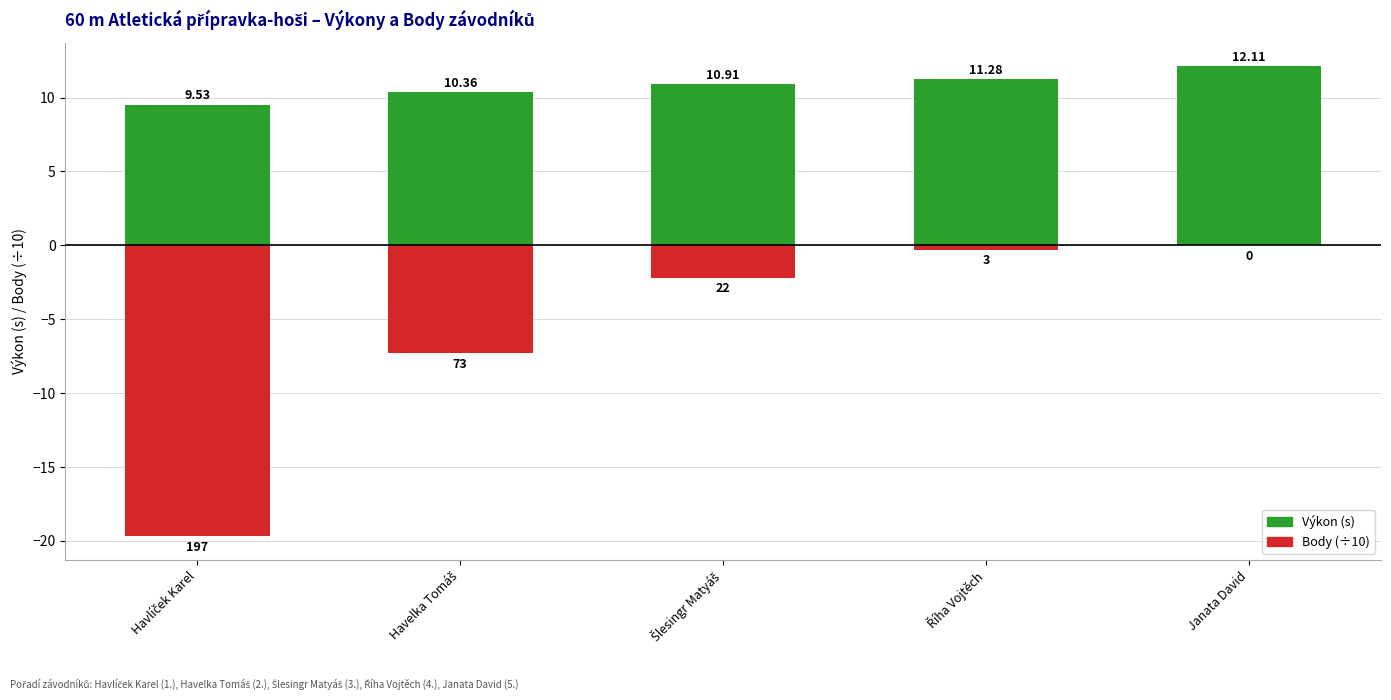

Rank the categories by Body (×10) value from lowest to highest.

Havlíček Karel, Havelka Tomáš, Šlesingr Matyáš, Říha Vojtěch, Janata David